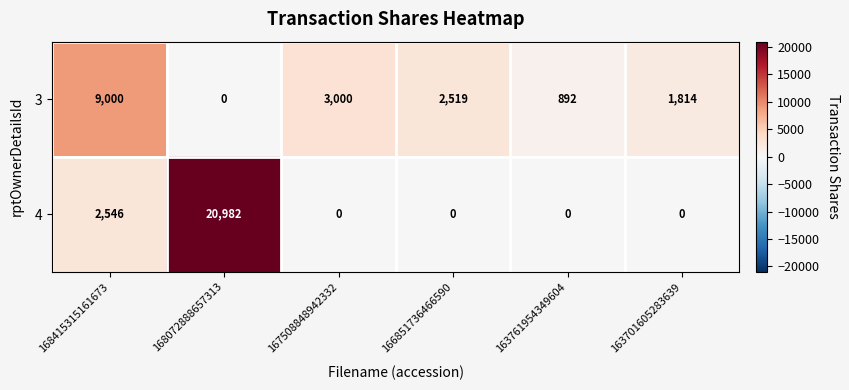

List the series in order of their peak value, highest first.

4, 3